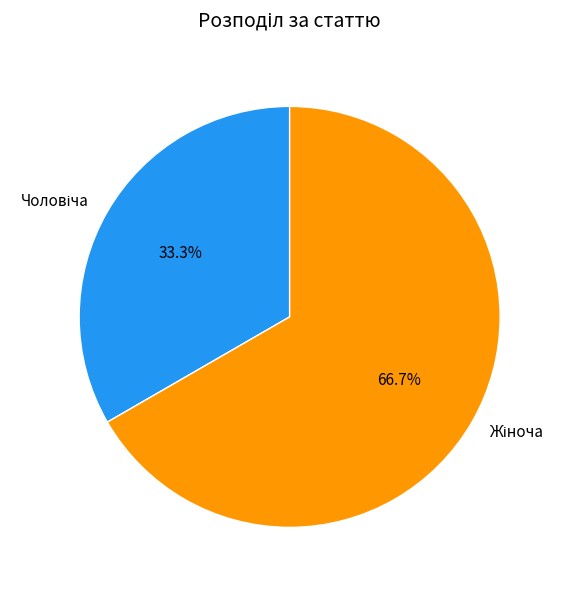

Is there a majority slice in this chart?

Yes